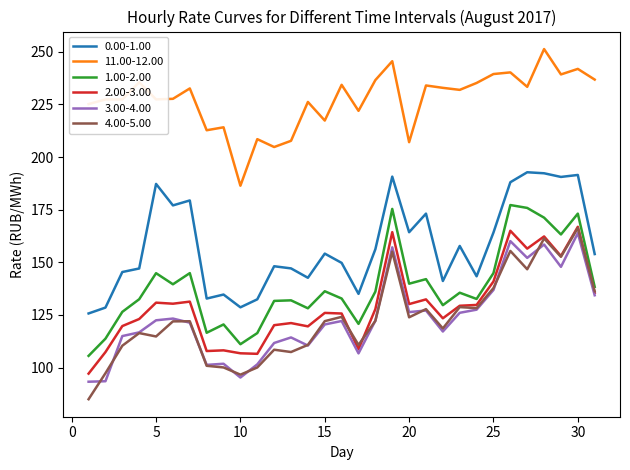

Which series has the widest spread of values?

4.00-5.00